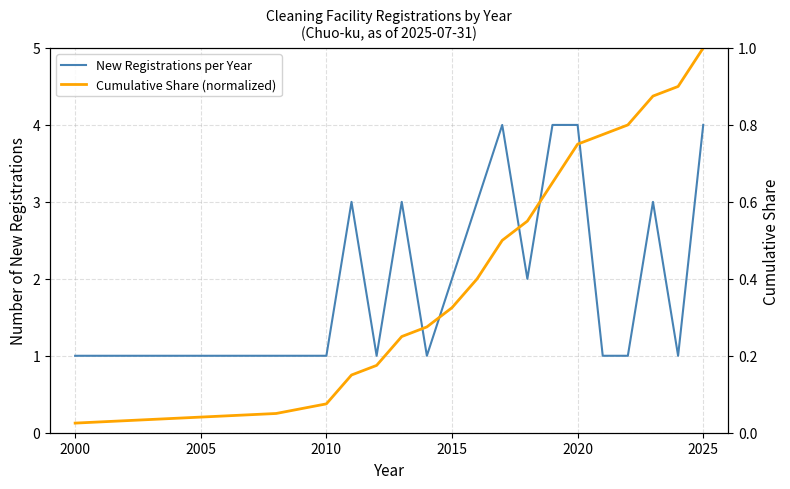

True or false: Cumulative Share (normalized) has a value of 0.0 at 2000.

True